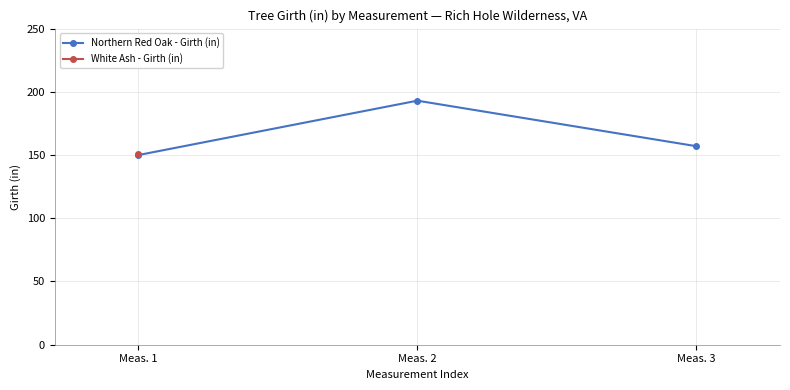

What is the minimum value shown in the chart?

150